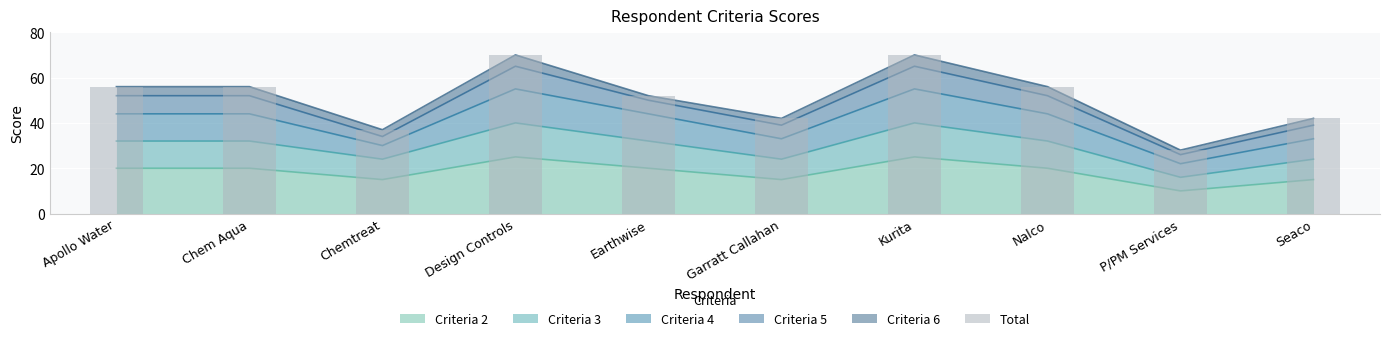

What is the label of the 2nd bar from the right?

P/PM Services